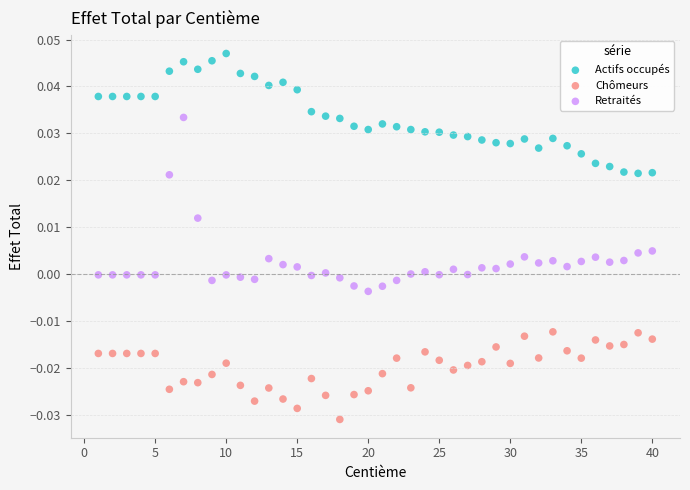

Across all data points, what is the range of X values (max minus min)?

39.0